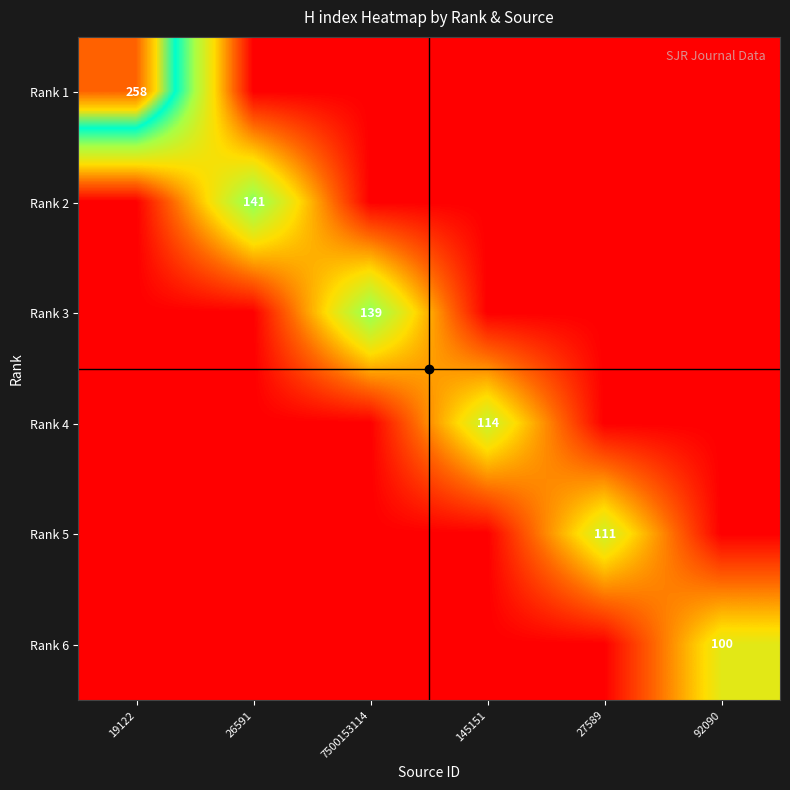

Rank the series by their maximum value, from lowest to highest.

Rank 6, Rank 5, Rank 4, Rank 3, Rank 2, Rank 1